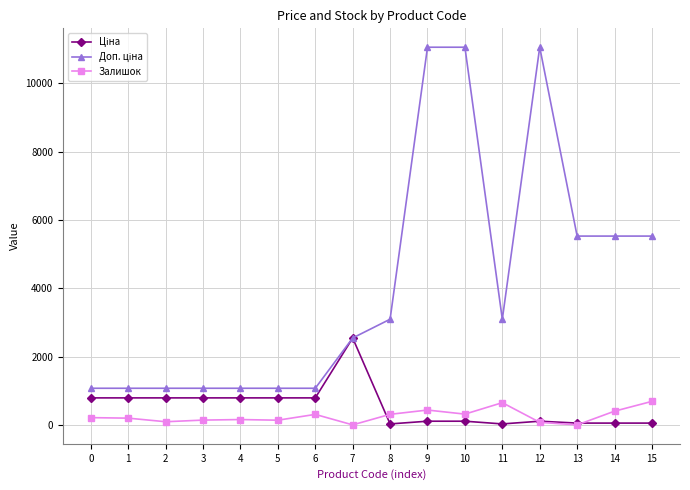

Is the value of Ціна at 2 greater than the value of Залишок at 5?

Yes